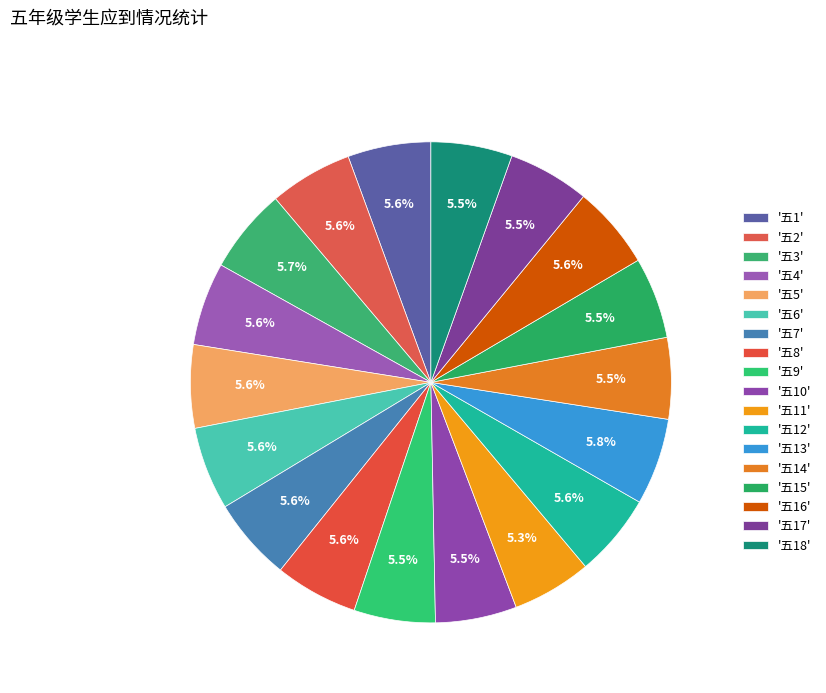

Which slice is the smallest?

五11